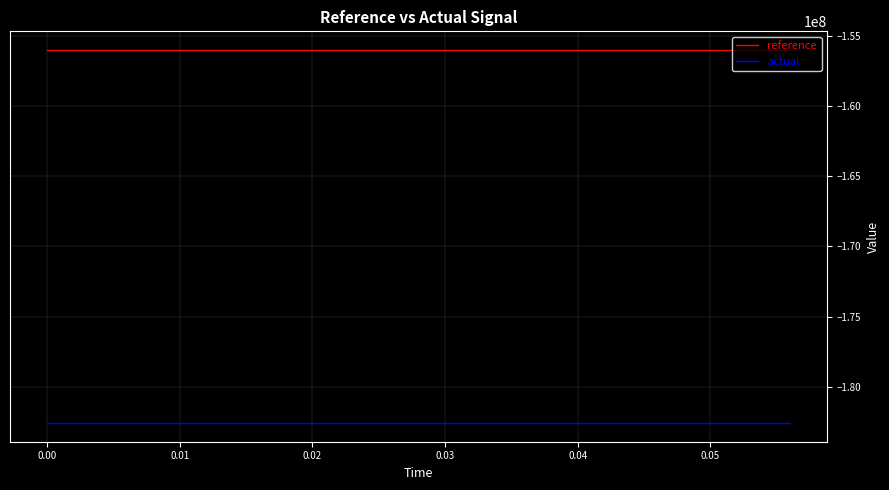

Which series has the largest total across all categories?

reference